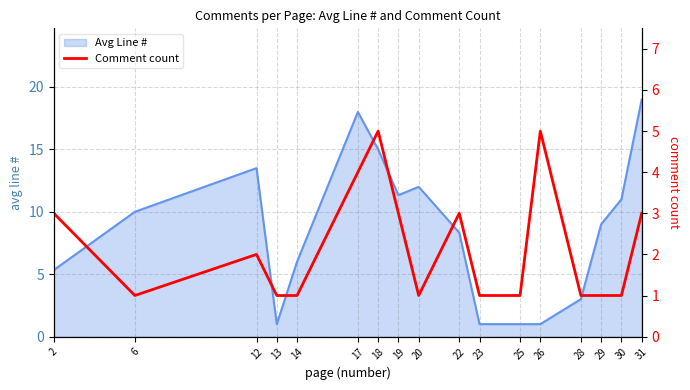

Is it true that Avg Line # equals 12.0 at 20?

True